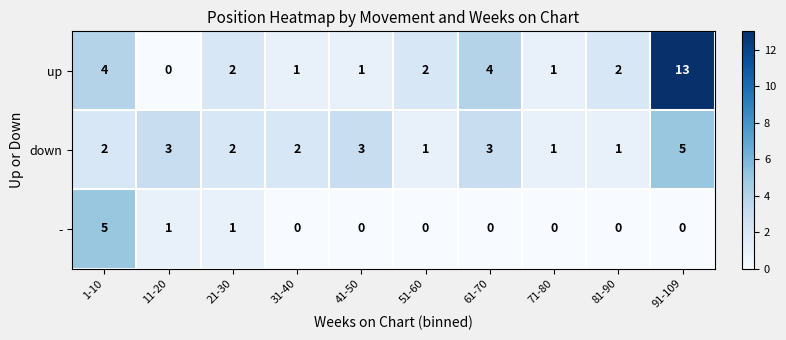

Which category has the highest value across all series?

91-109